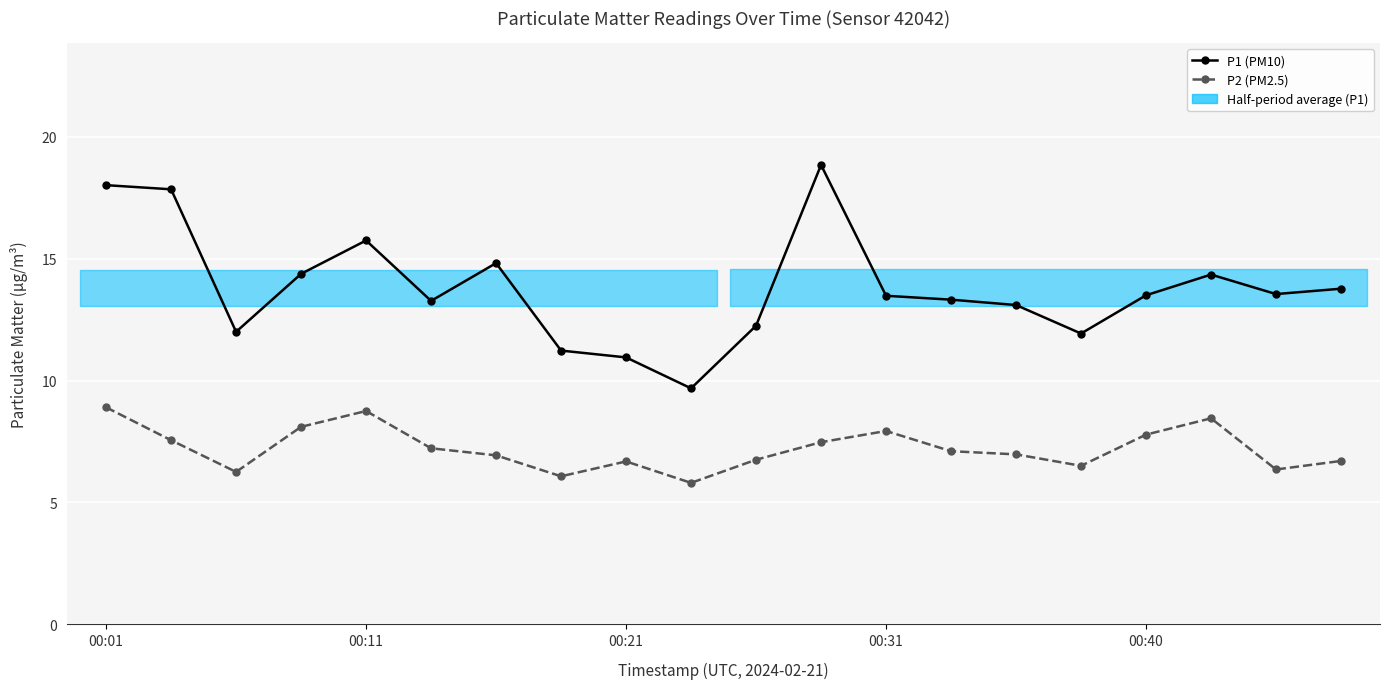

In P1 (PM10), how many points are lower than both neighbors (excluding endpoints)?

5